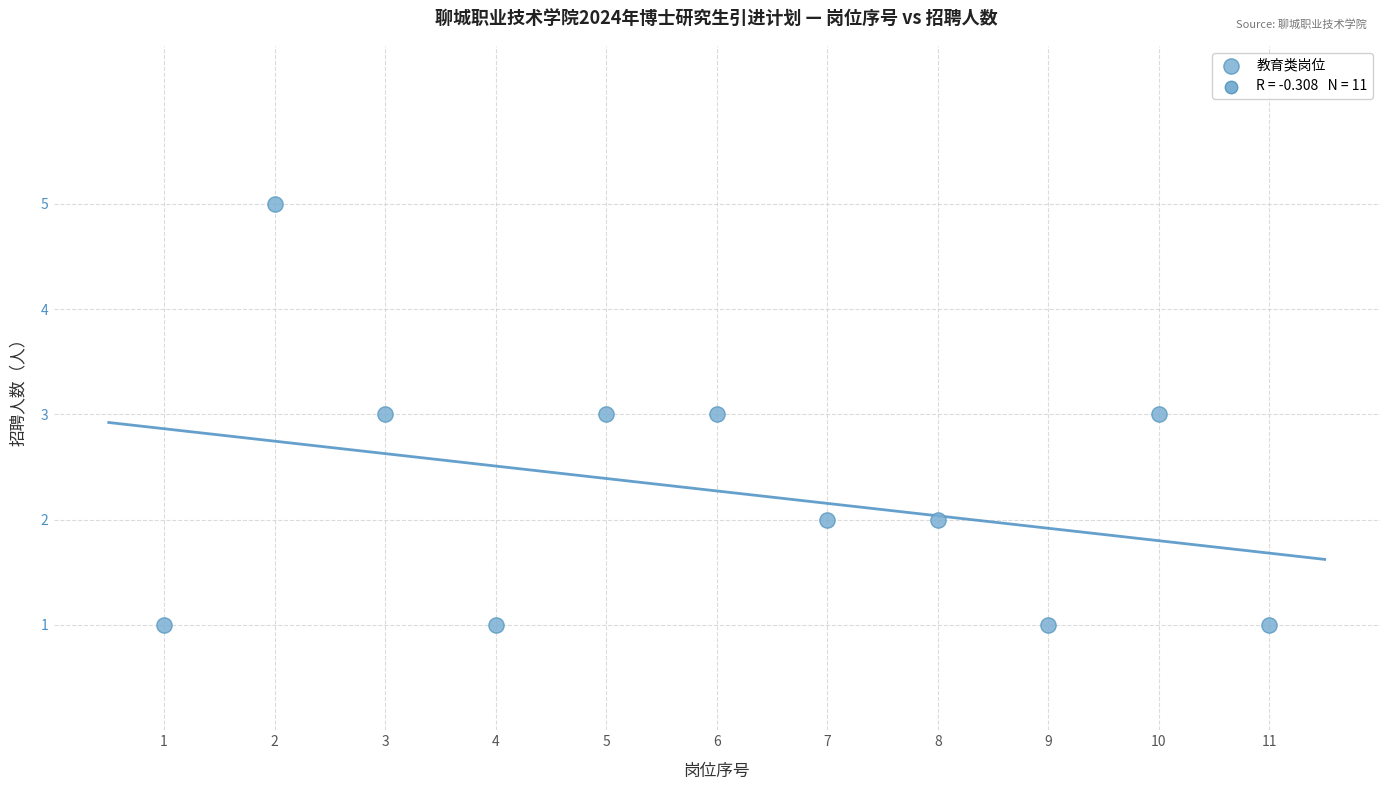

What is the range of X values (max minus min)?

10